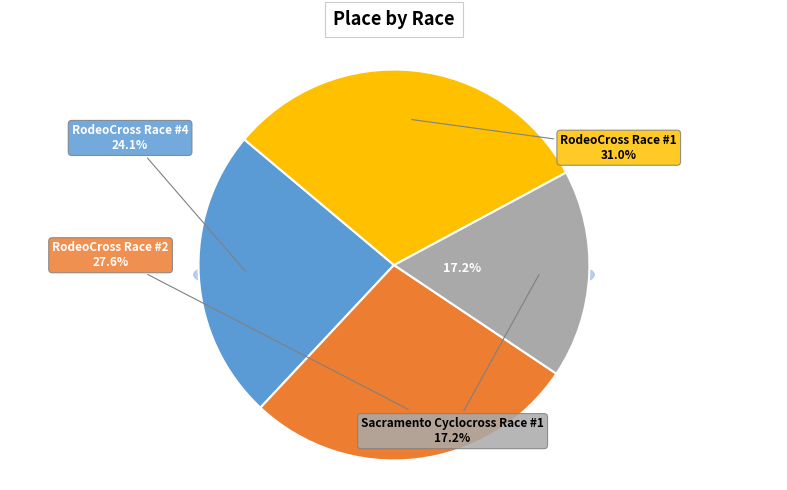

To the nearest percent, what is the average slice percentage?

25%